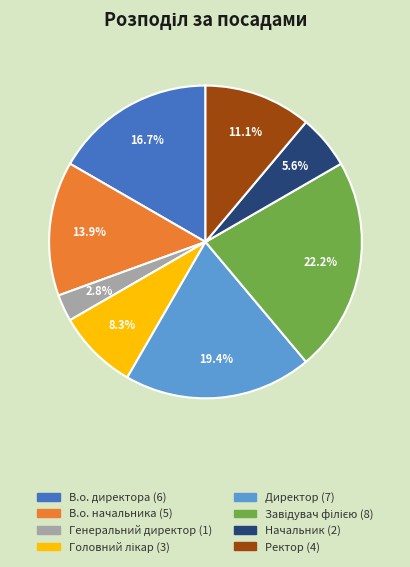

Is there any slice that represents more than half of the pie?

No